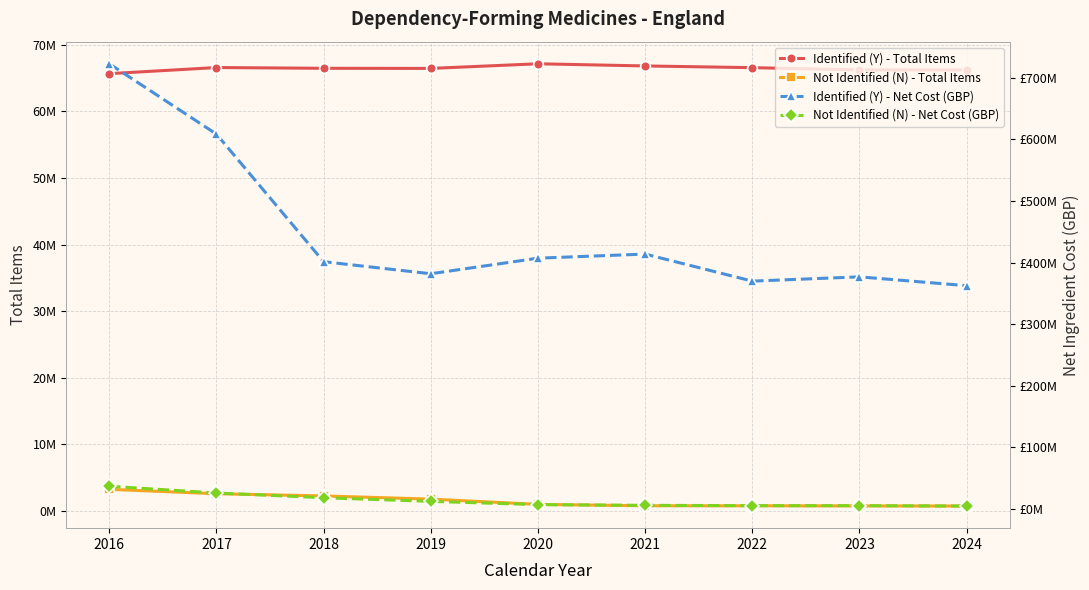

What is the approximate value of Identified (Y) - Total Items at 2017?

66553558.0